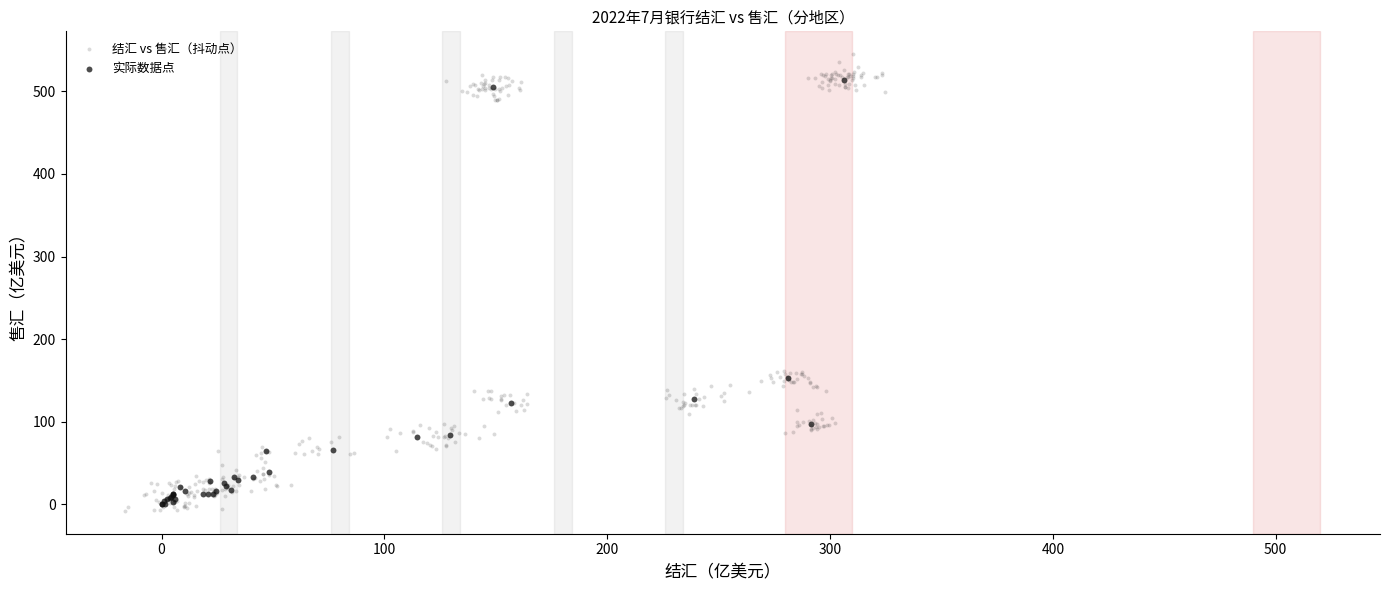

Which series has the widest spread of Y values?

结汇 vs 售汇（抖动点）